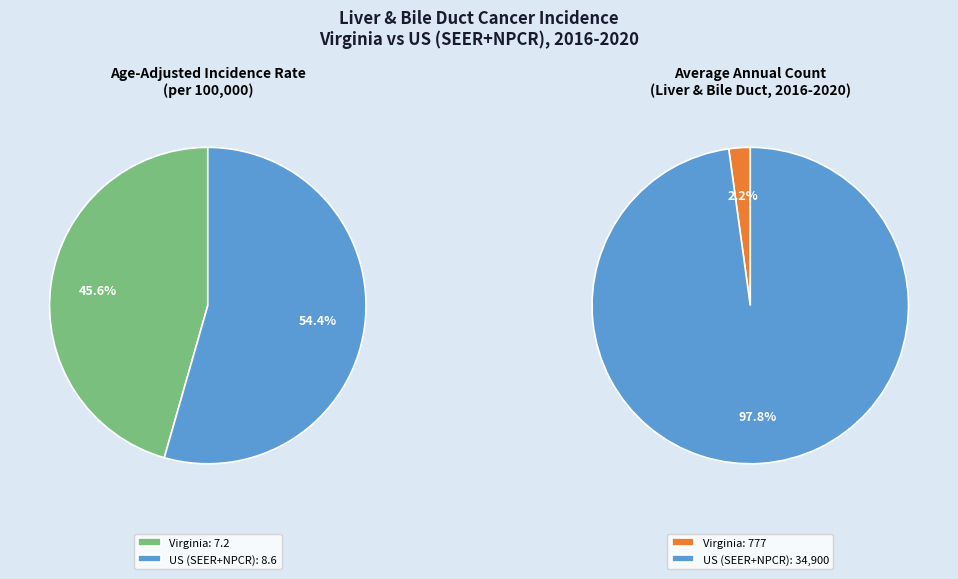

Do Virginia and US (SEER+NPCR) together represent more than half of the pie?

Yes